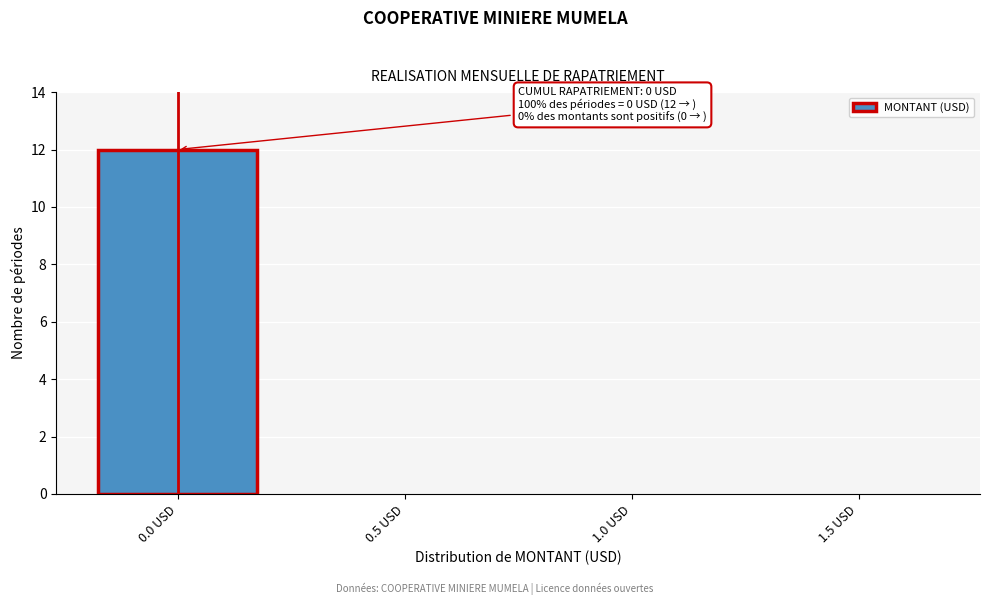

Reading right to left, extract all data points from this chart.

1.5 USD=0	1.0 USD=0	0.5 USD=0	0.0 USD=12